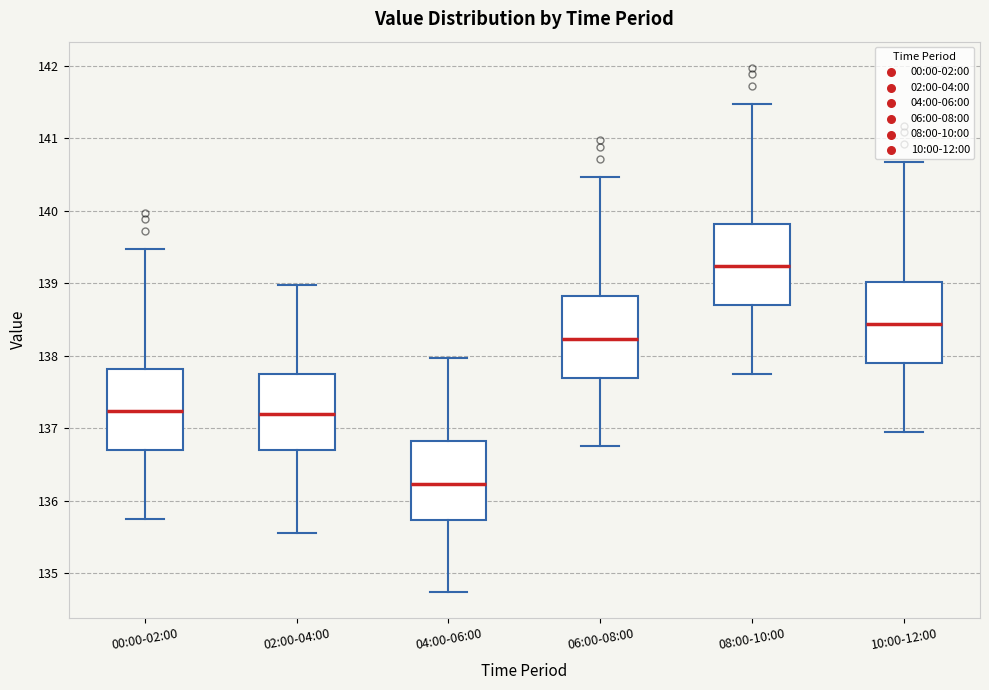

Reading left to right, transcribe this box plot: for each box, give where its median line is, the range the box spans, and where its two whiskers end, as read against the y-axis. The values are not printed on the chart, so give them approximately, as read against the axis.

00:00-02:00: median 137.2, box 136.7 to 137.8, whiskers 135.8 to 139.5
02:00-04:00: median 137.2, box 136.7 to 137.7, whiskers 135.6 to 139.0
04:00-06:00: median 136.2, box 135.7 to 136.8, whiskers 134.8 to 138.0
06:00-08:00: median 138.2, box 137.7 to 138.8, whiskers 136.8 to 140.5
08:00-10:00: median 139.2, box 138.7 to 139.8, whiskers 137.8 to 141.5
10:00-12:00: median 138.4, box 137.9 to 139.0, whiskers 137.0 to 140.7